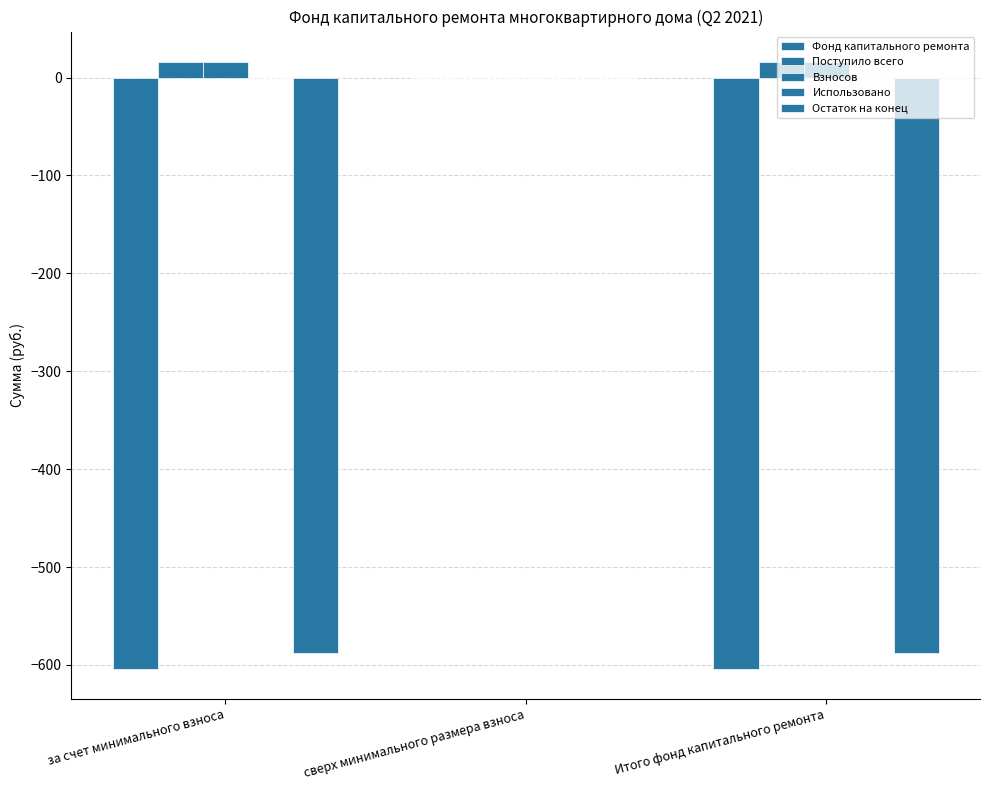

Which category has the lowest value in the Фонд капитального ремонта series?

за счет минимального взноса